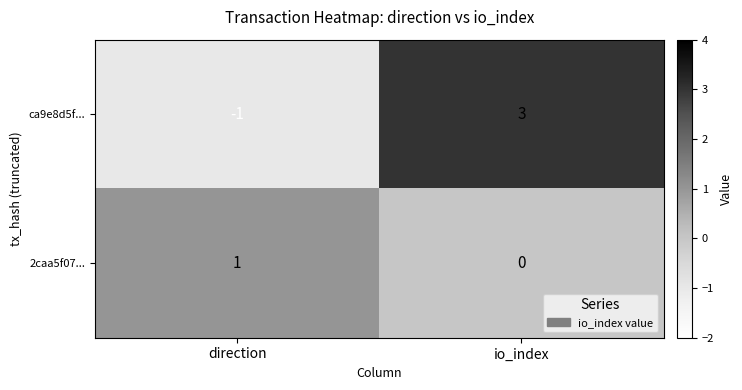

True or false: 2caa5f07... has a value of 0 at io_index.

True